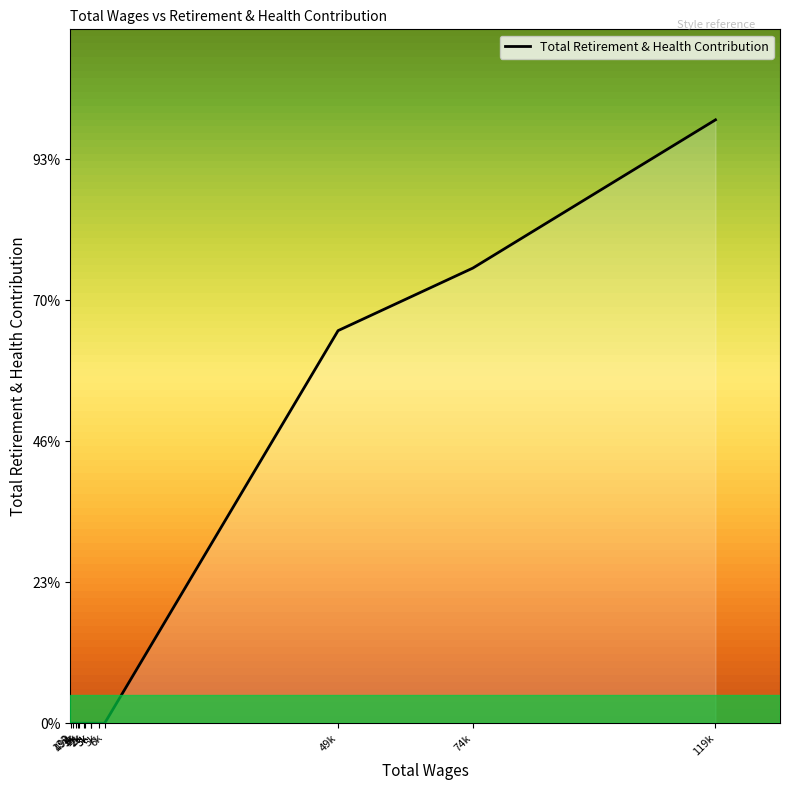

Does the chart display data point markers on the line(s)?

No